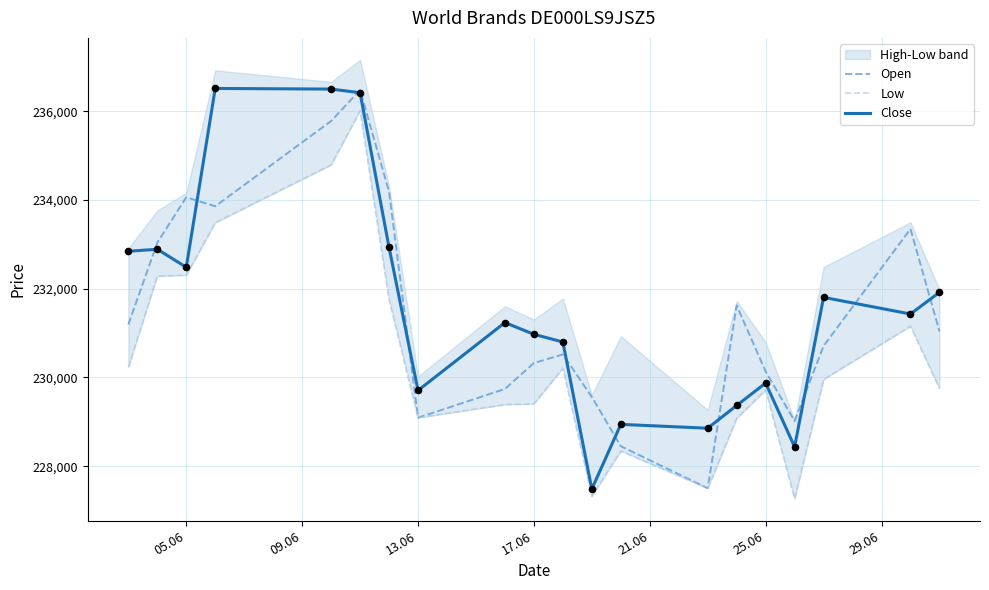

What is the highest value of the Close series?

236512